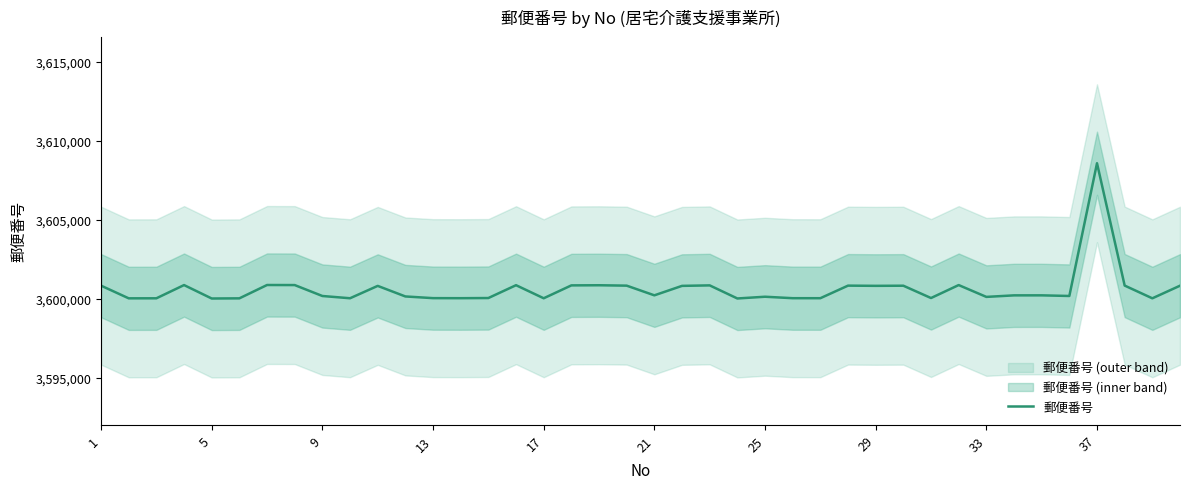

What is the highest value of the 郵便番号 series?

3608567